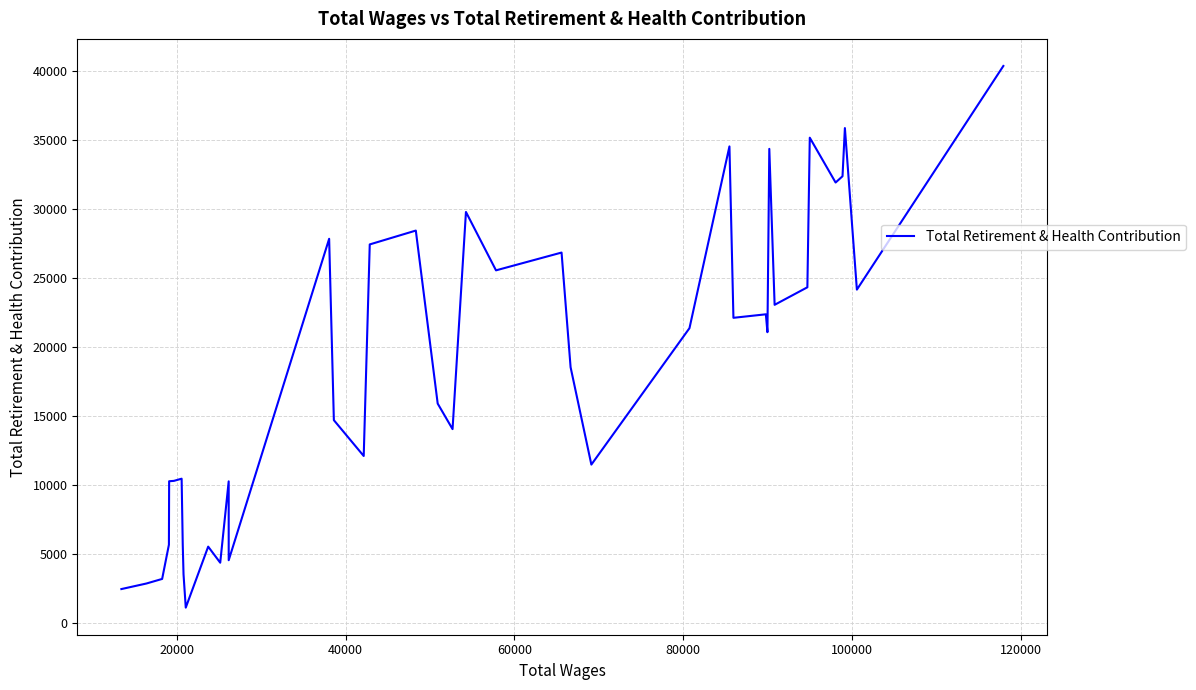

How many values are below 21060?

20